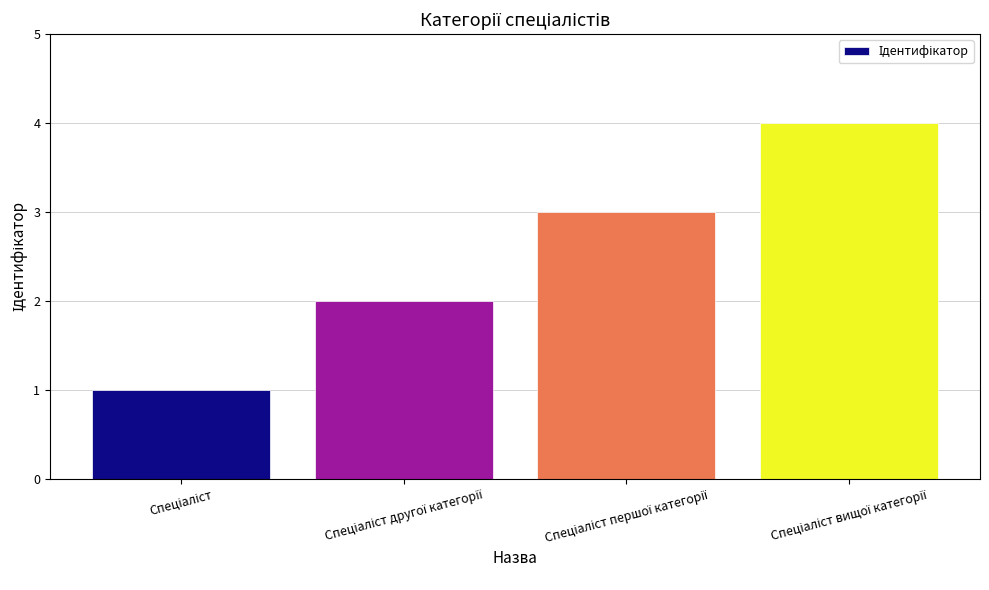

How many bars are there in total?

4